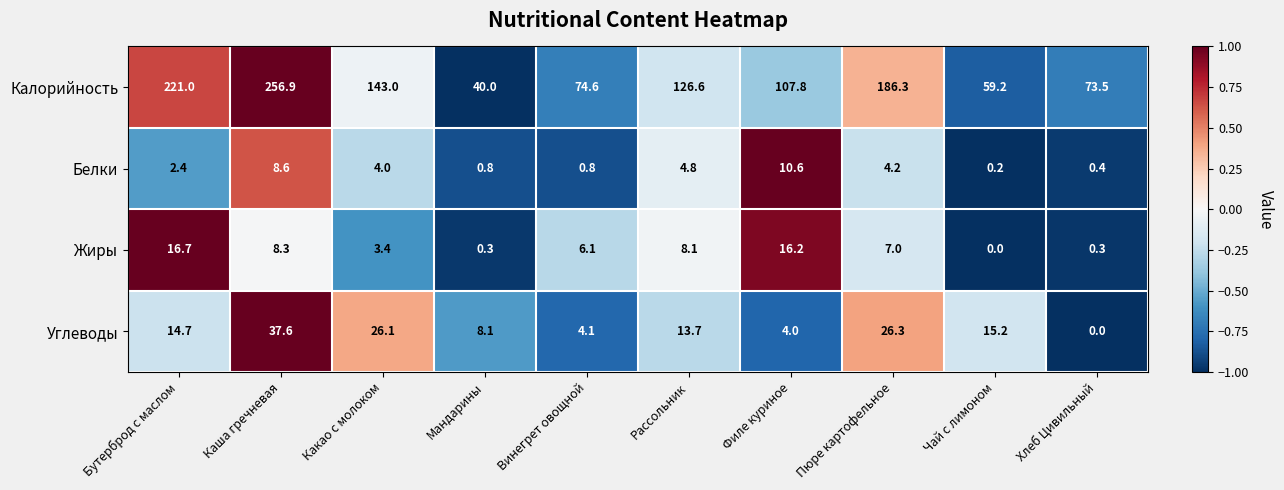

At Винегрет овощной, list the series in order from largest to smallest.

Калорийность, Жиры, Углеводы, Белки